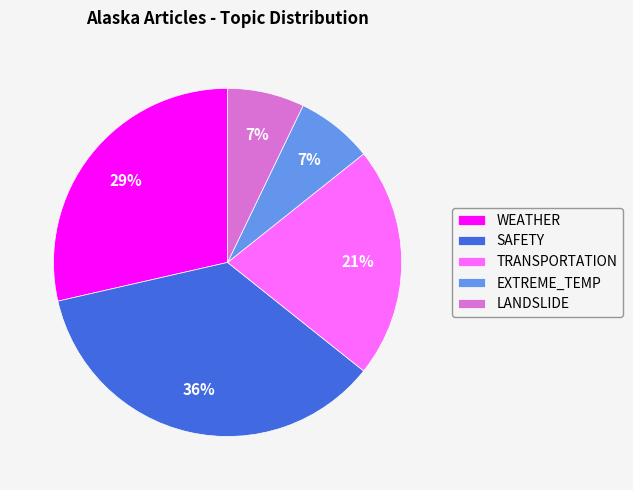

How many segments does this pie chart have?

5